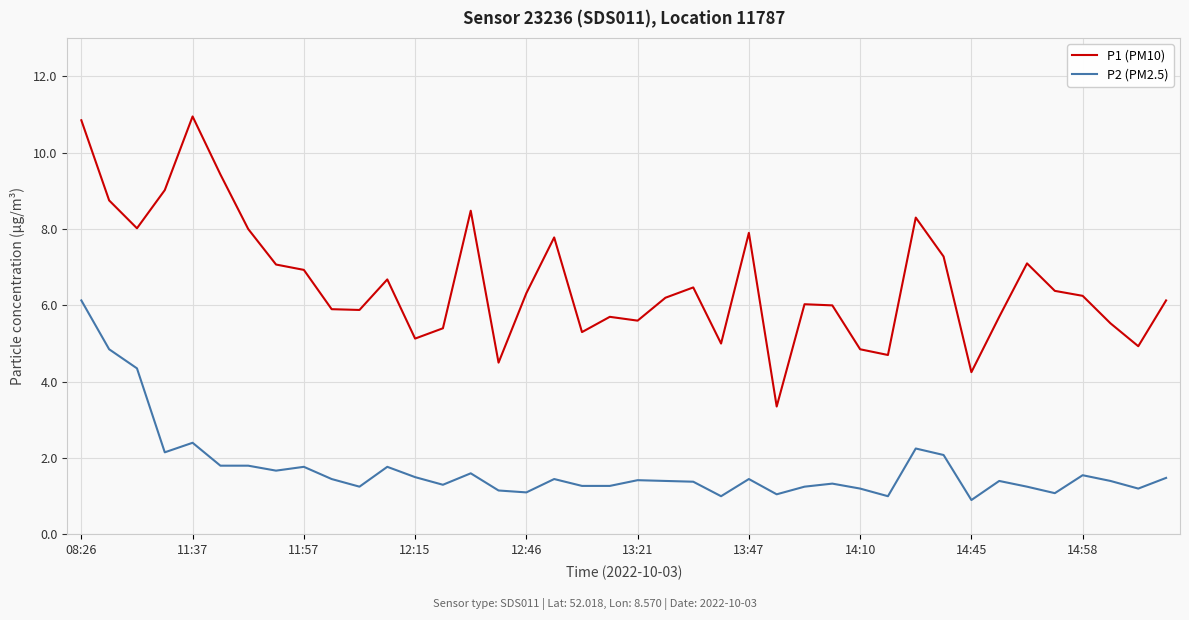

True or false: P1 (PM10) and P2 (PM2.5) cross at least once.

False